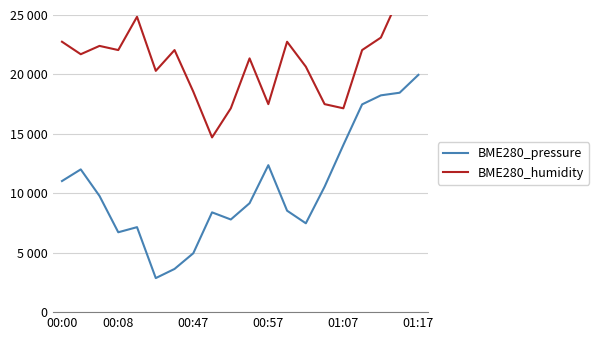

What is the smallest value displayed?

2865.0